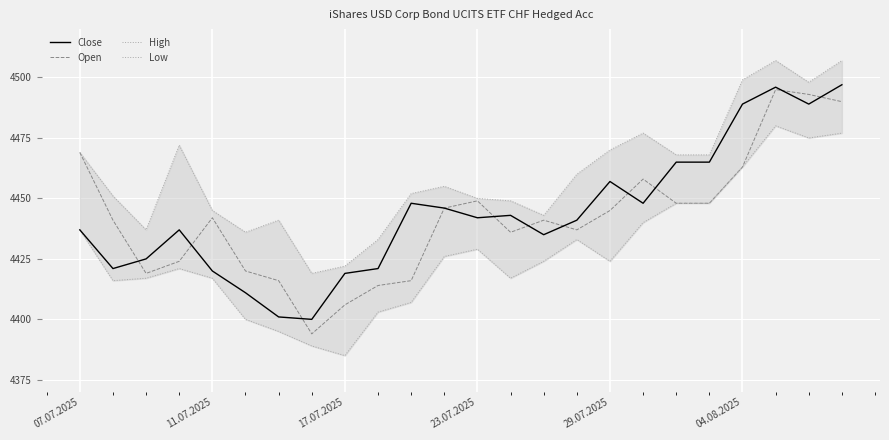

What is the approximate value of Open at 07.07.2025?

4469